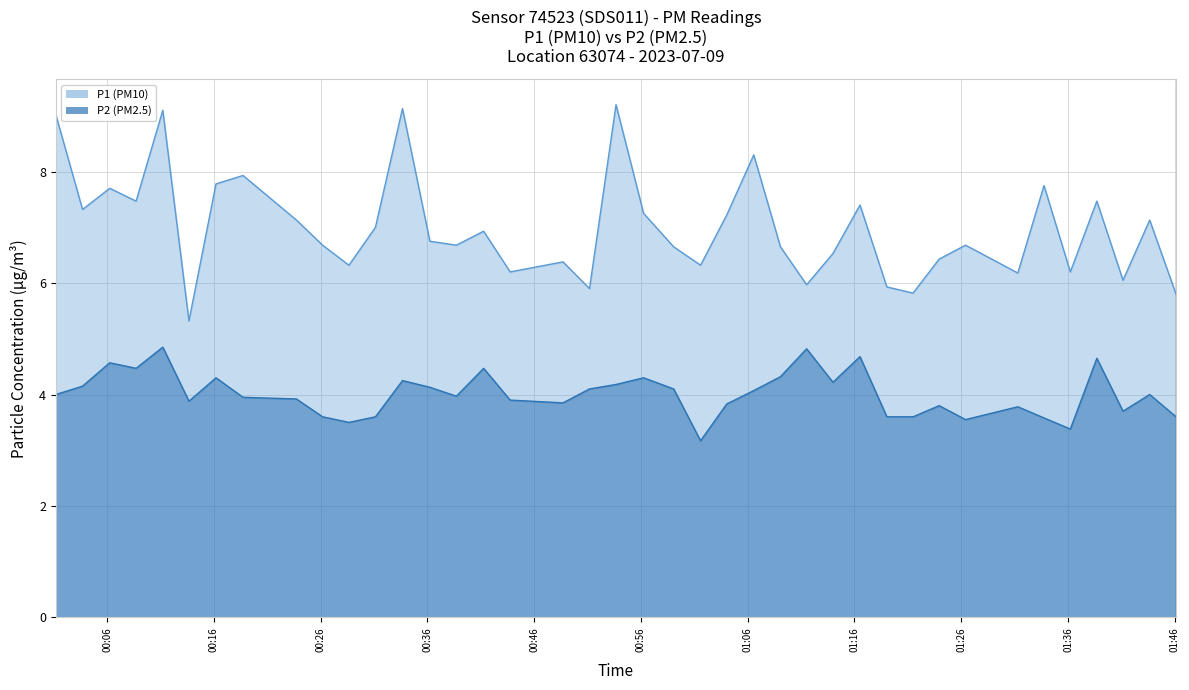

List the series in order of their overall mean, highest first.

P1 (PM10), P2 (PM2.5)